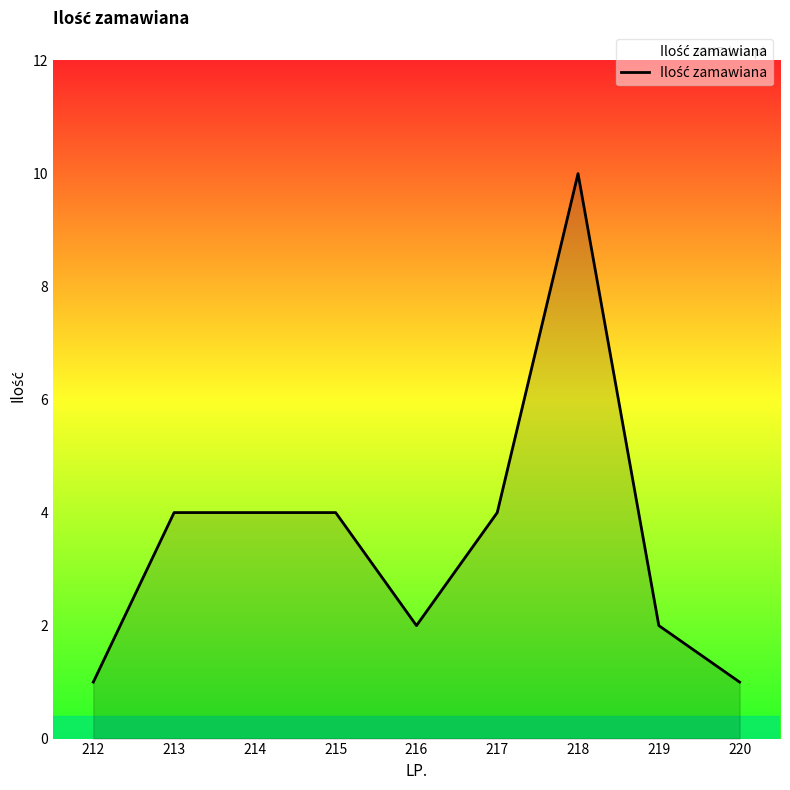

What is the ratio of the value at 214 to the value at 215?

1.0